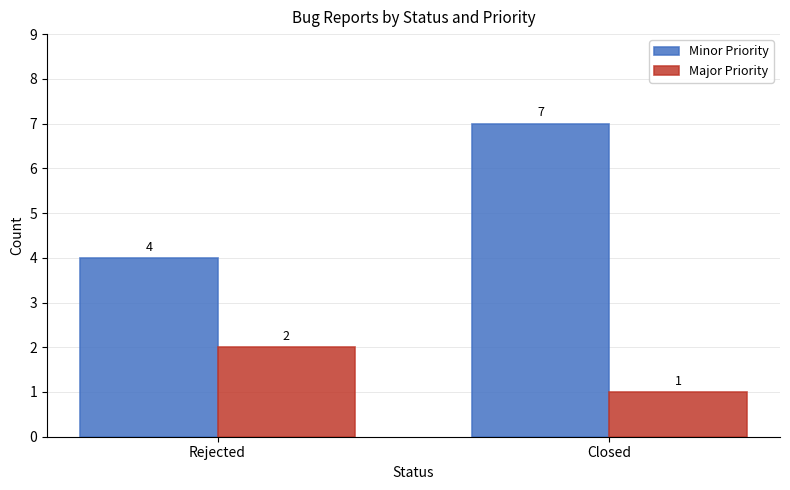

Which series has the largest total across all categories?

Minor Priority